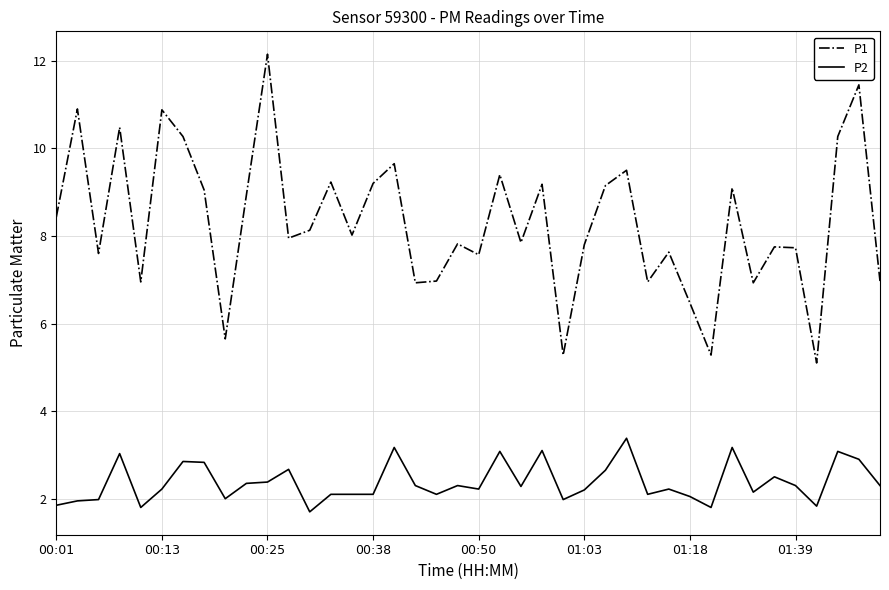

What is the smallest value displayed?

1.7